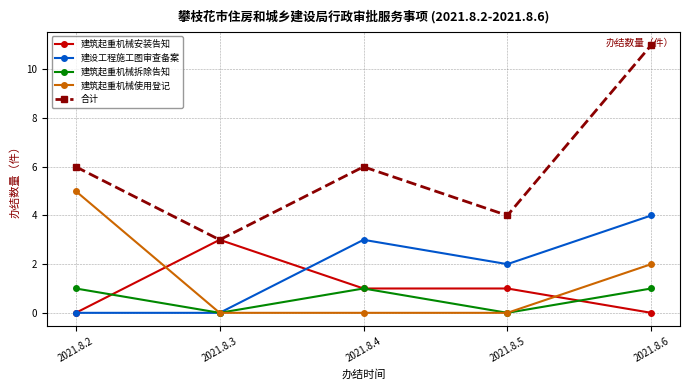

Reading right to left, list all the values displayed in this chart.

建筑起重机械安装告知: 0	1	1	3	0
建设工程施工图审查备案: 4	2	3	0	0
建筑起重机械拆除告知: 1	0	1	0	1
建筑起重机械使用登记: 2	0	0	0	5
合计: 11	4	6	3	6